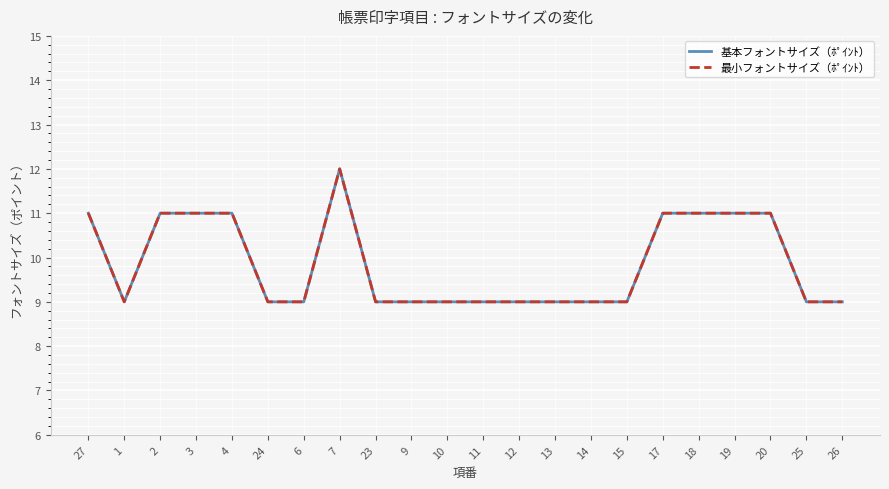

Does the chart display data point markers on the line(s)?

No